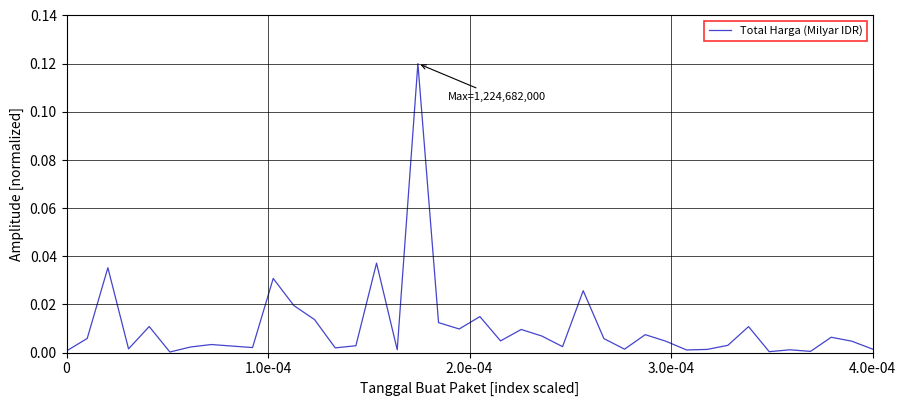

Does the chart have visible grid lines?

Yes